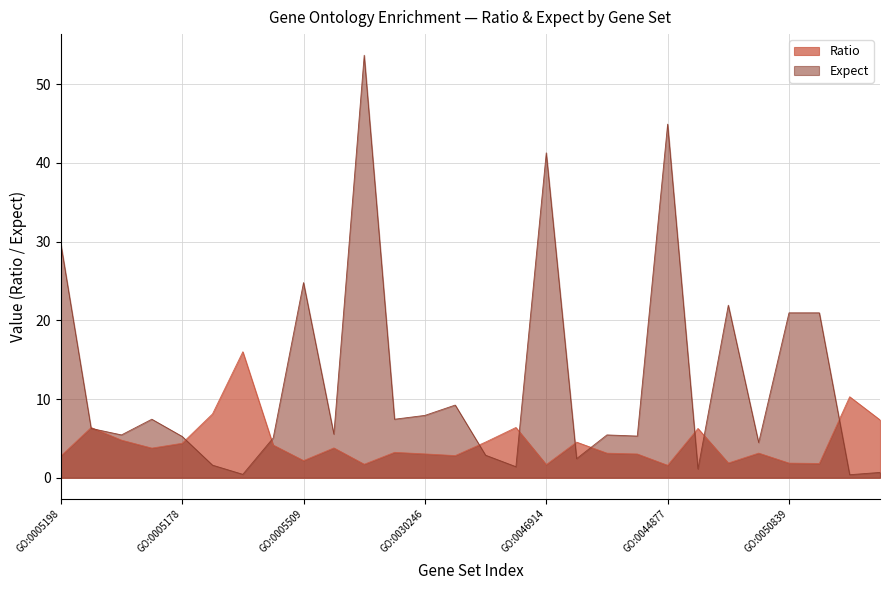

How many times do Ratio and Expect cross each other?

11